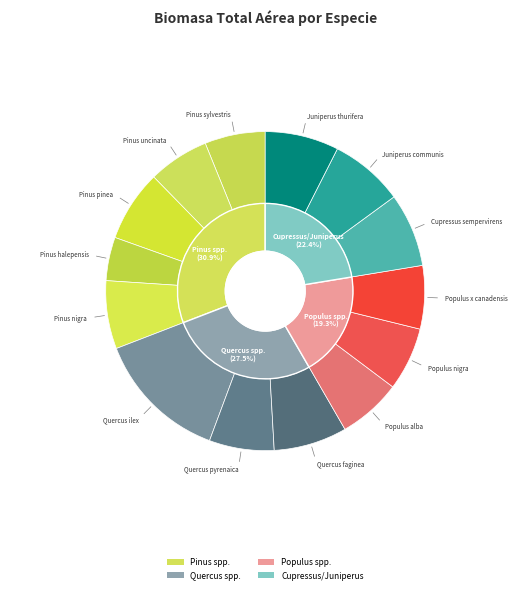

Is the sum of Pinus sylvestris and Cupressus sempervirens greater than half?

No